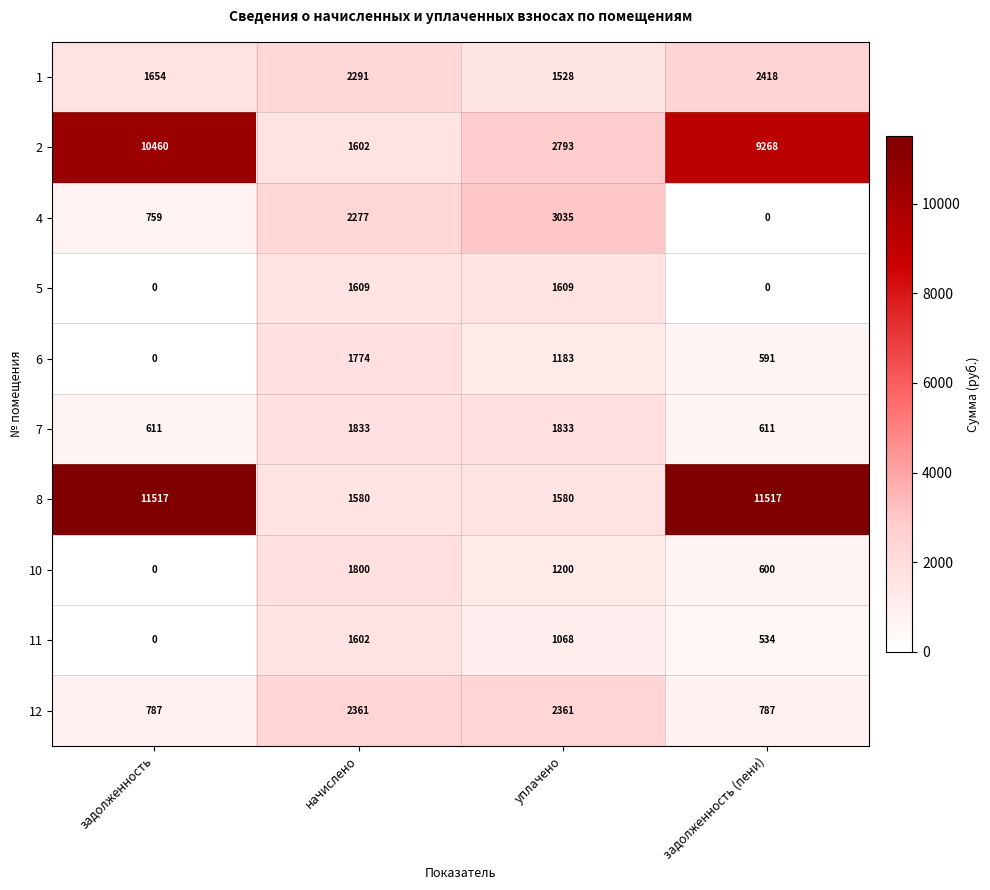

Between задолженность and начислено, which series saw the biggest shift?

8